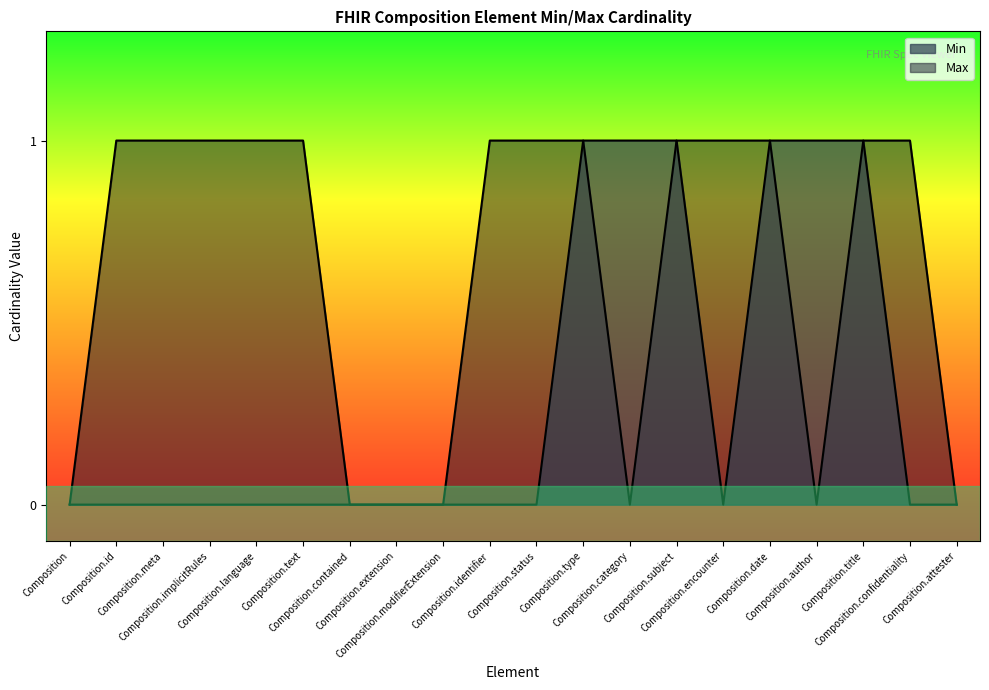

At which category is the sum across all series the highest?

Composition.type